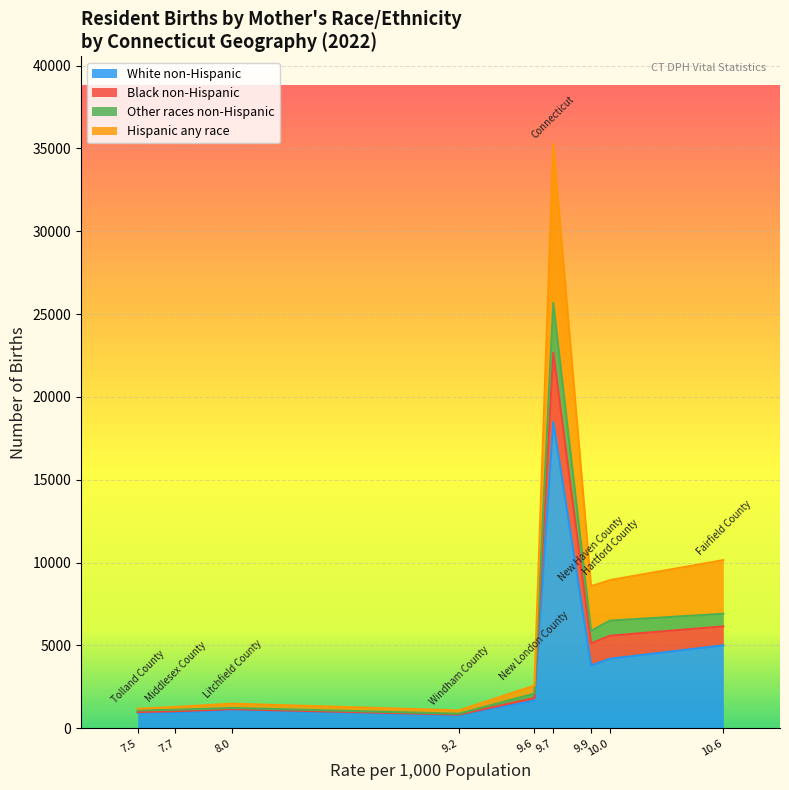

How many values in the Hispanic any race series exceed 481?

4